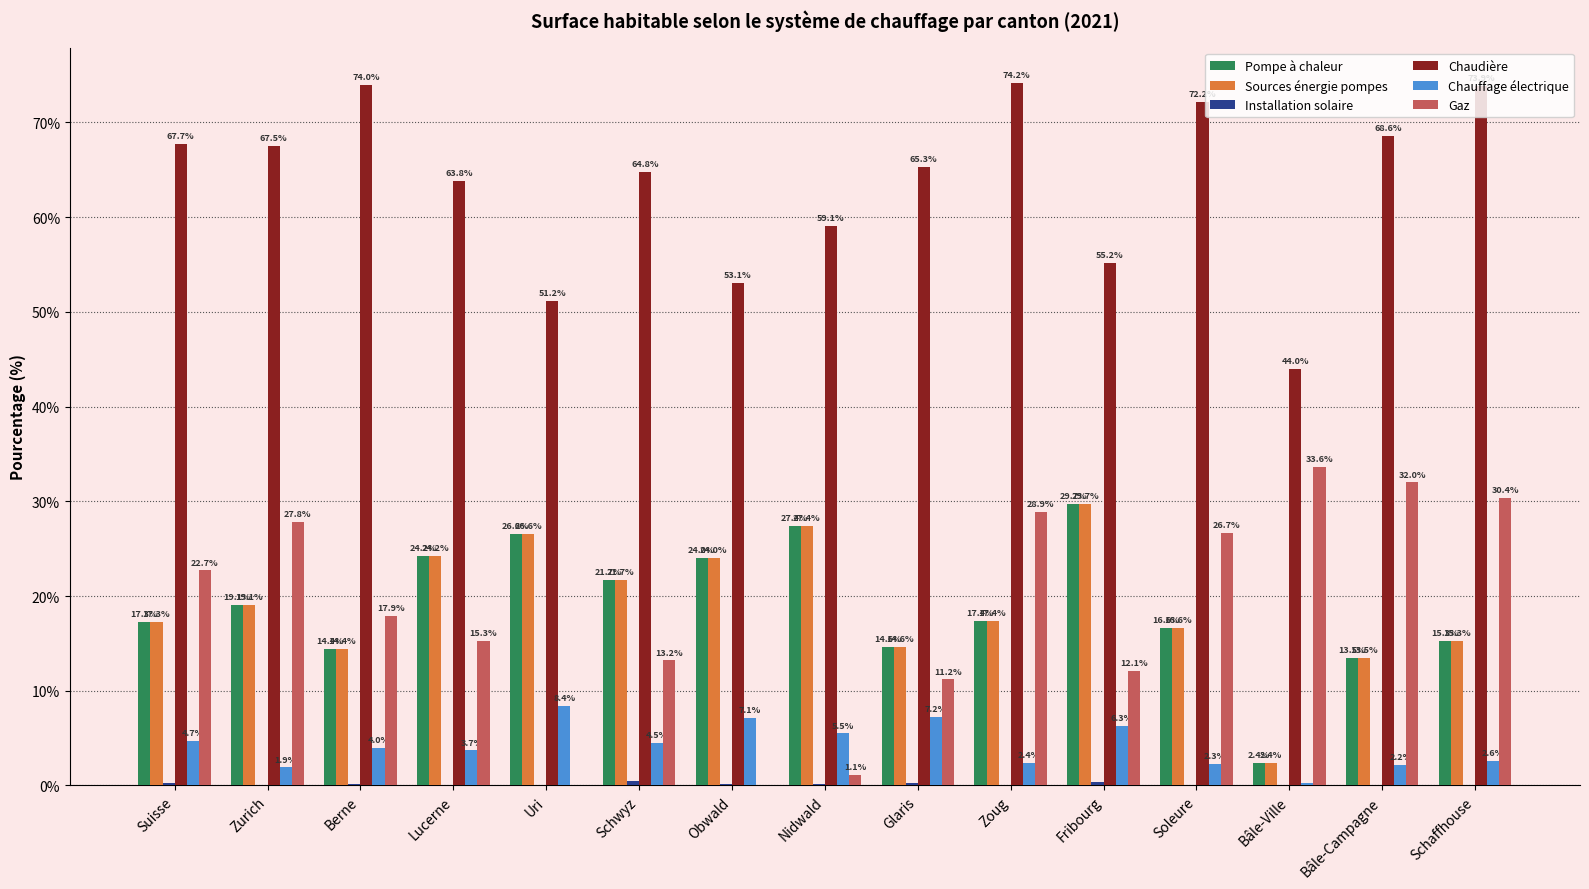

What is the sum of all Chaudière values?

954.6